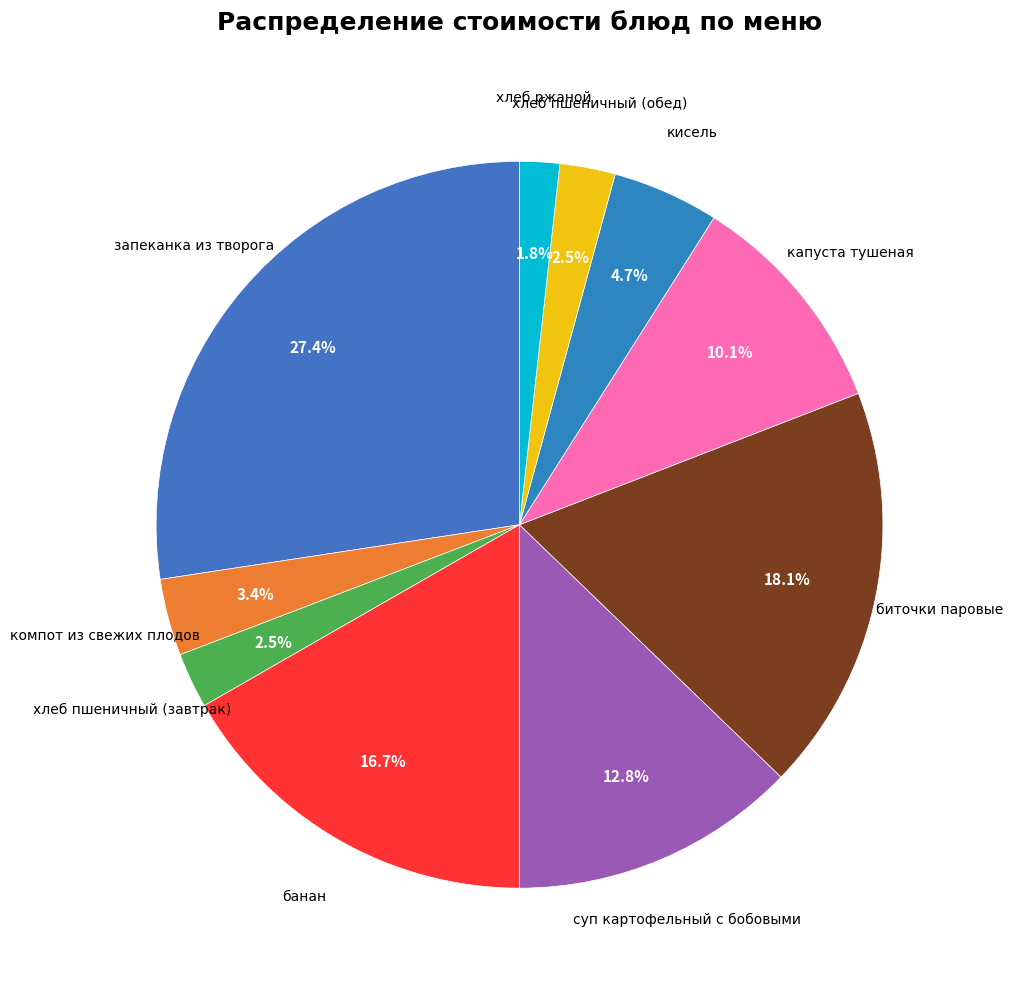

How many slices are in this pie chart?

10